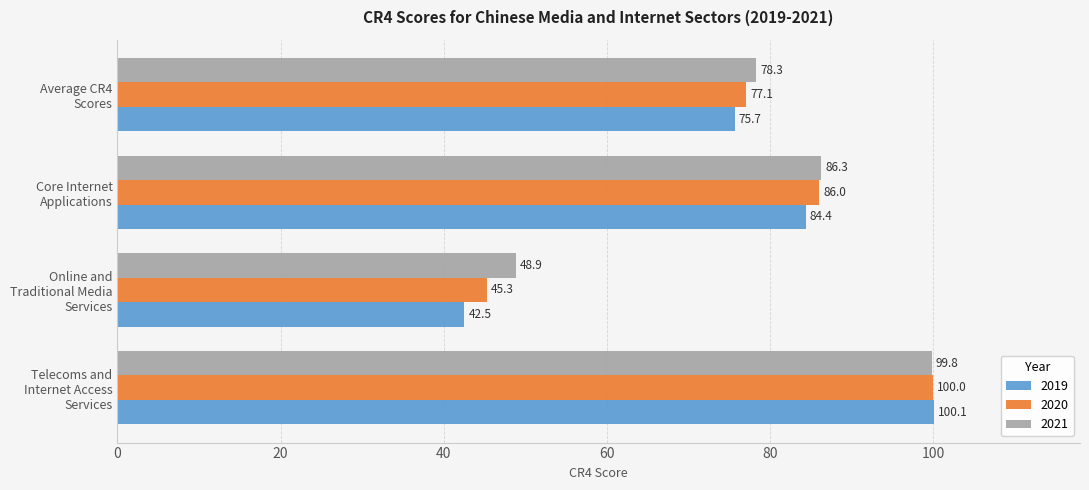

What is the greatest value displayed?

100.1